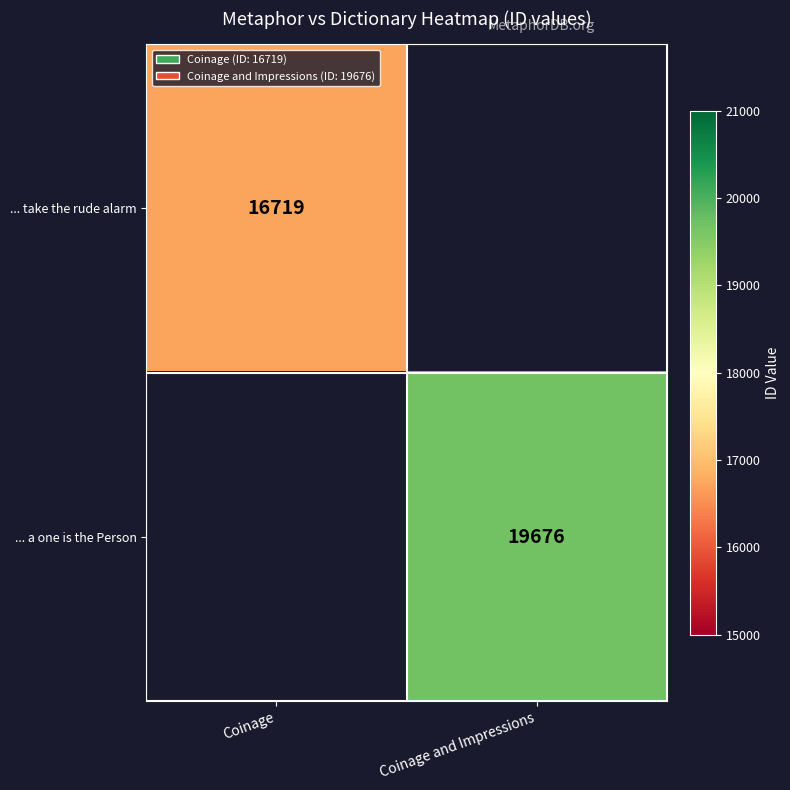

The value of ... take the rude alarm at Coinage is 11389. True or false?

False